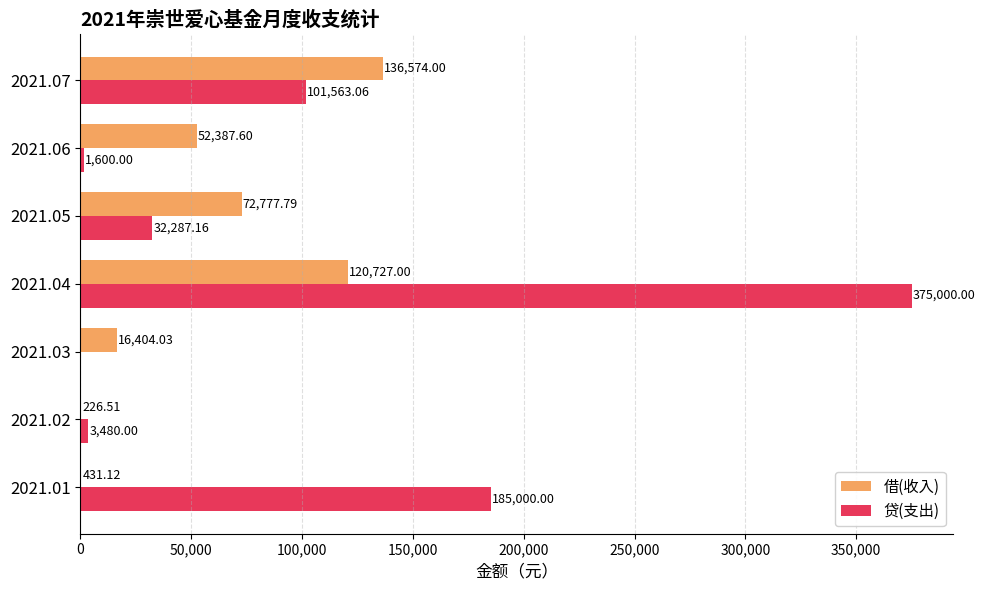

At which category is the sum across all series the highest?

2021.04